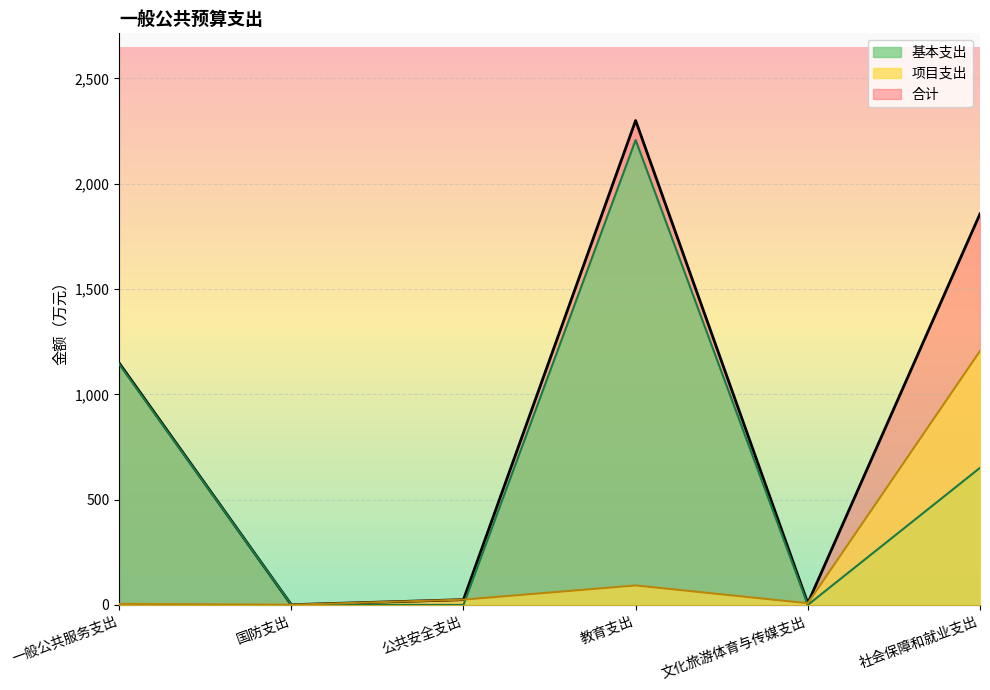

Which category has the lowest value in the 项目支出 series?

国防支出